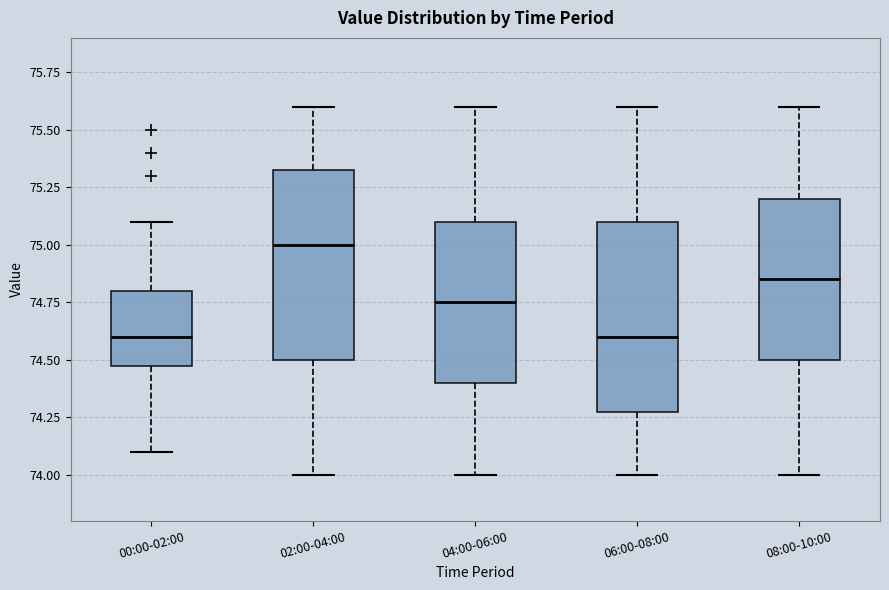

Where does the lower whisker of the box for 02:00-04:00 end on the y-axis? The values are not printed on the chart, so give them approximately, as read against the axis.

74.00